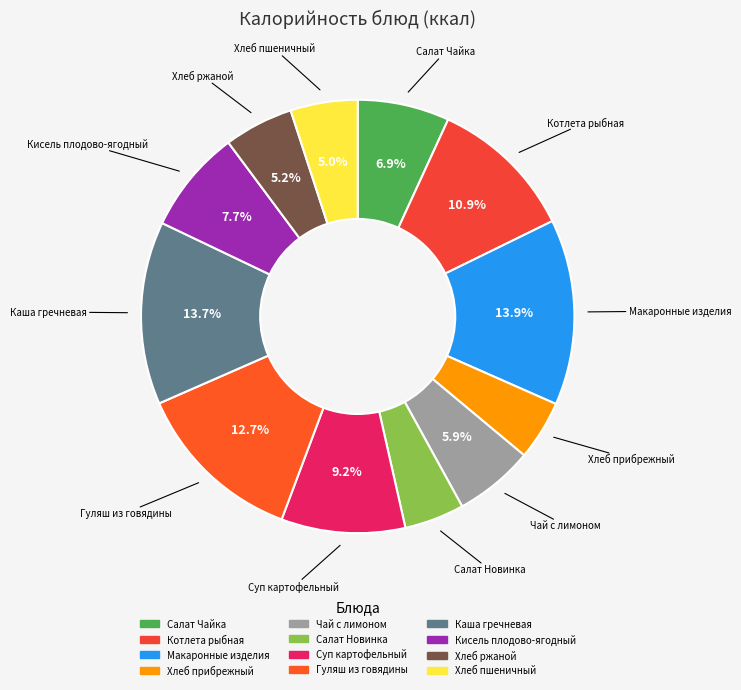

Does Хлеб пшеничный account for over 50% of the chart?

No